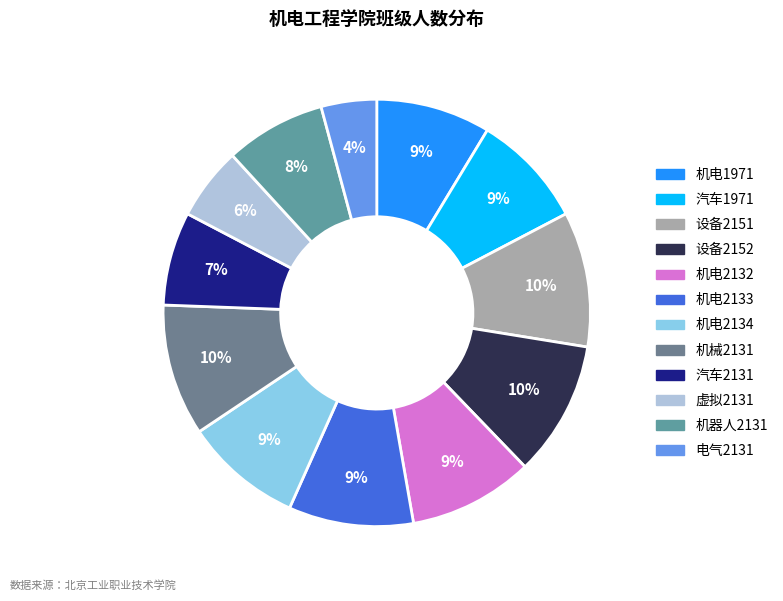

Approximately how many times larger is the value at 机电2132 compared to 电气2131?

2.2